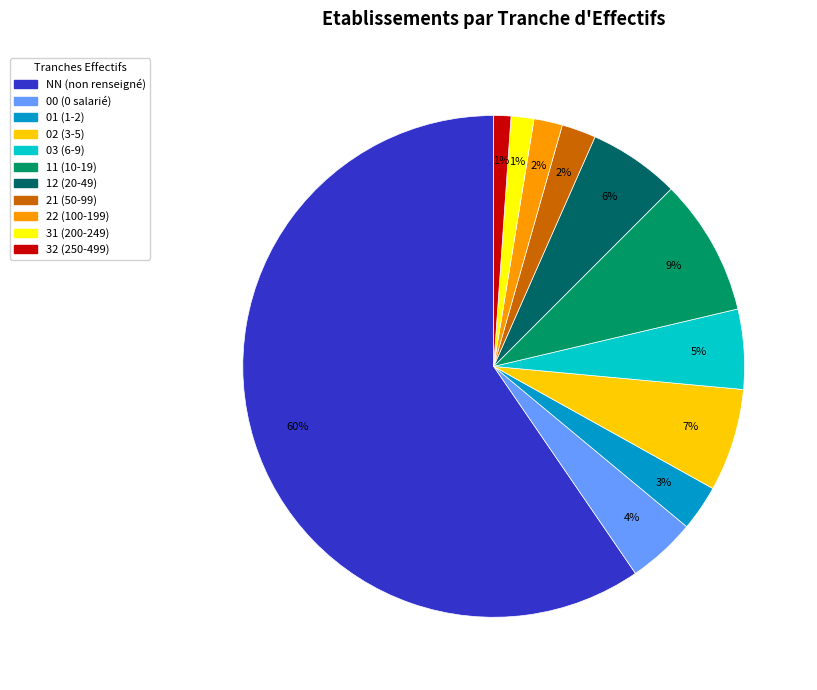

True or false: NN accounts for 46% of the total.

False